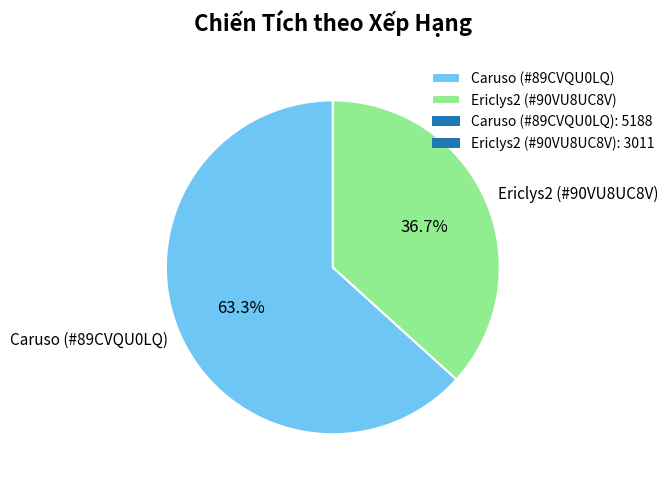

How much of the chart is everything except Caruso (#89CVQU0LQ)?

36.7%